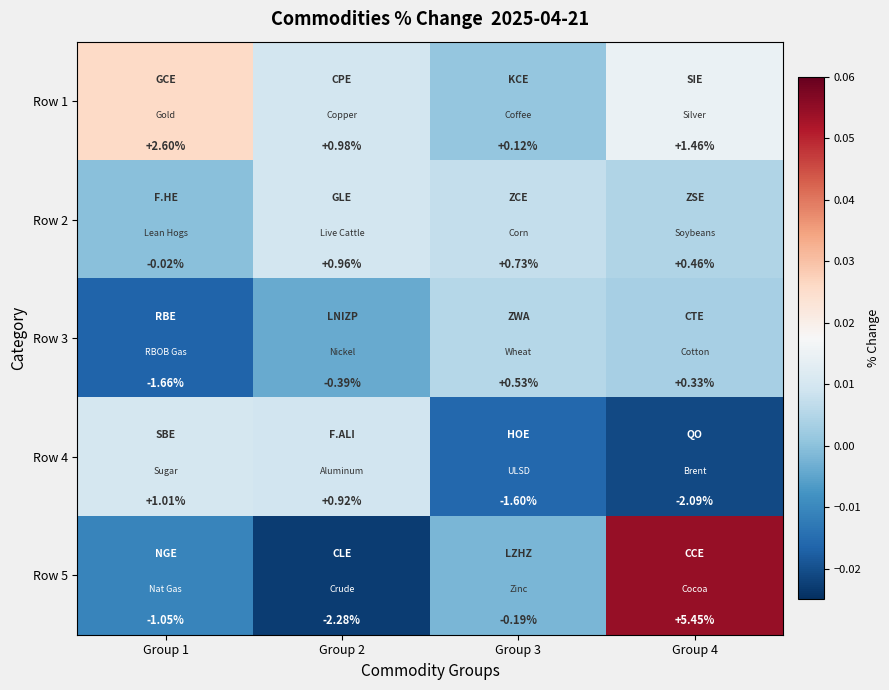

What is the difference between the highest and lowest values at Group 4?

7.5